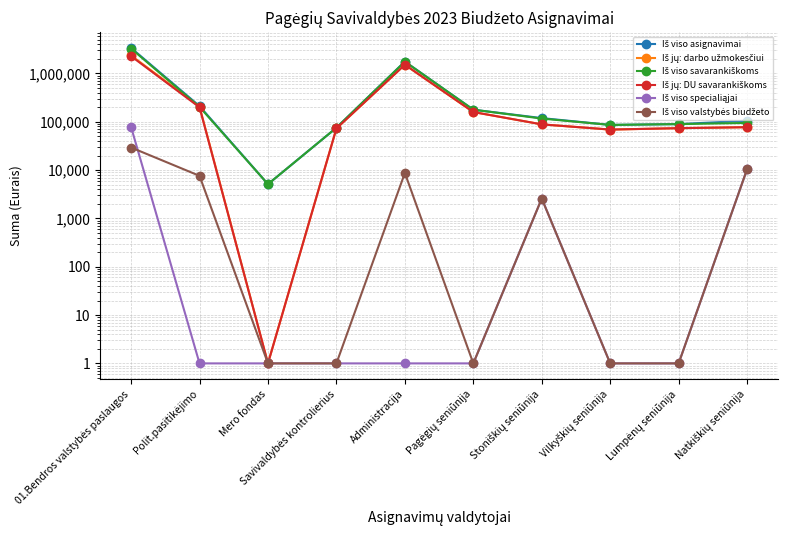

What is the label of the 9th point from the left?

Lumpėnų seniūnija